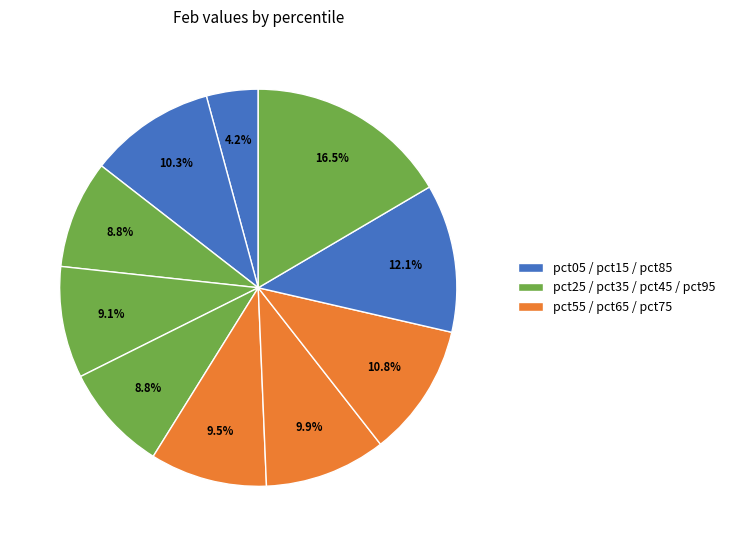

What is the smallest slice in the pie chart?

pct05